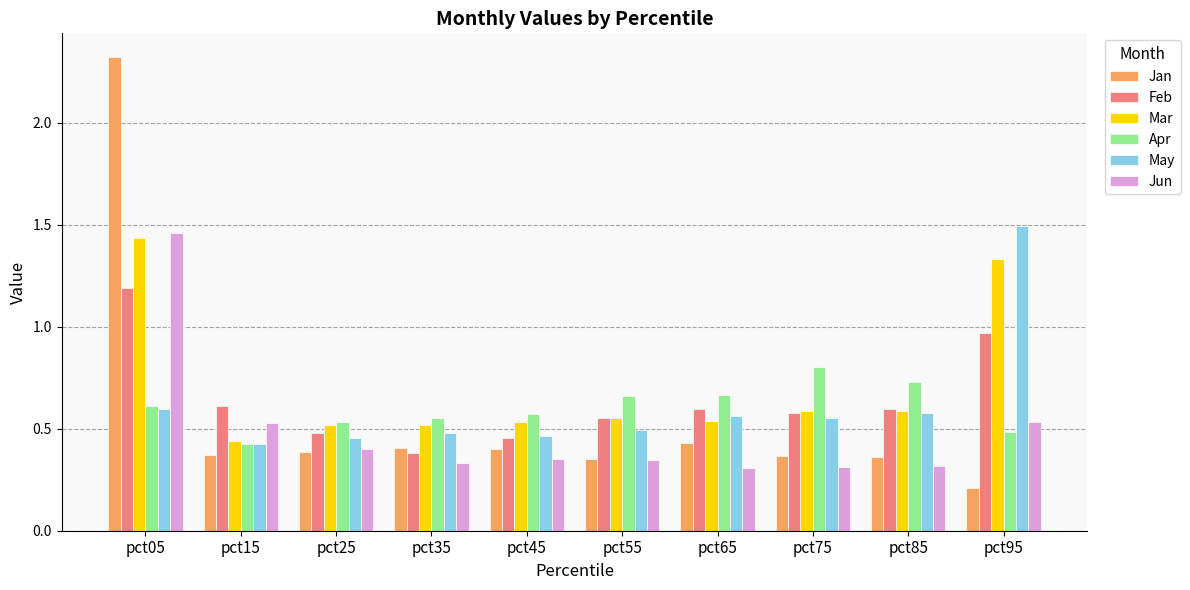

At which label is Apr closest to 0?

pct15